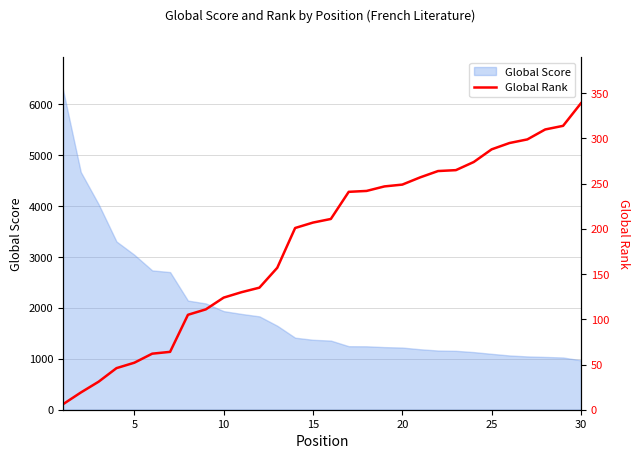

What is the lowest value of the Global Score series?

970